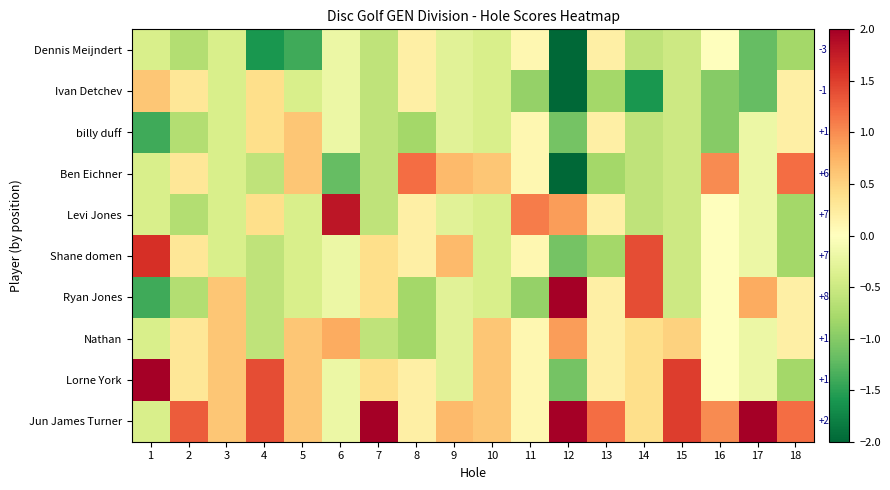

What is the spread (max minus min) of values at 12?

7.0